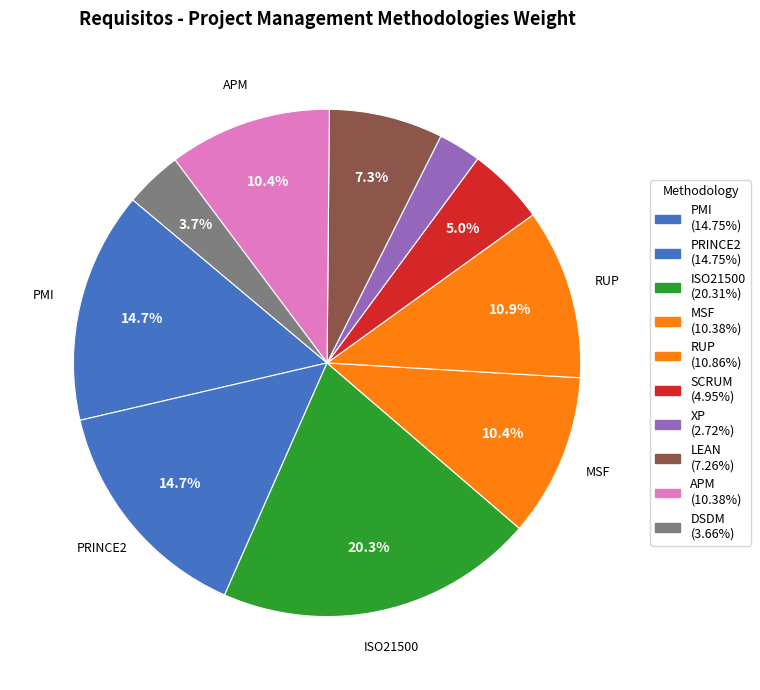

Which has a higher value, LEAN or PMI?

PMI